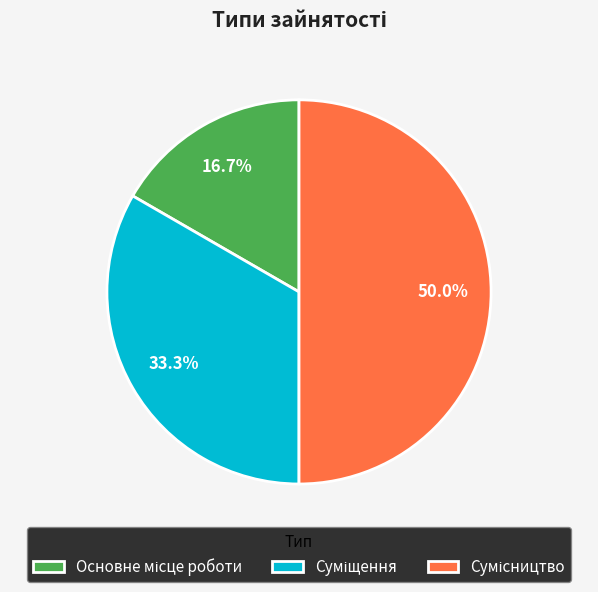

Count the number of slices in the pie.

3